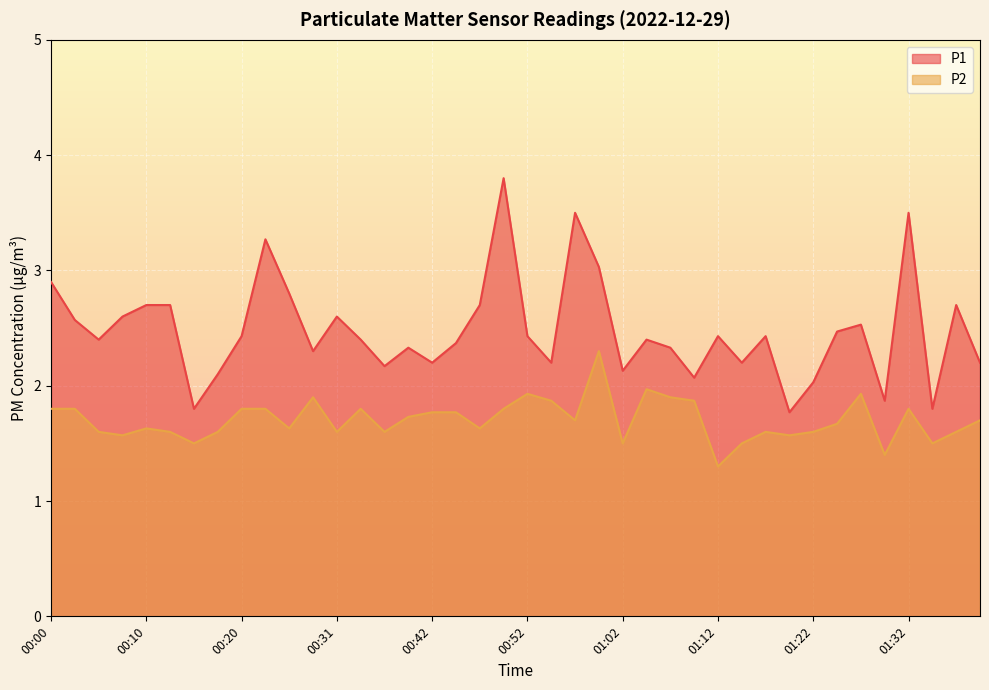

What is the sum of all P1 values?

99.2